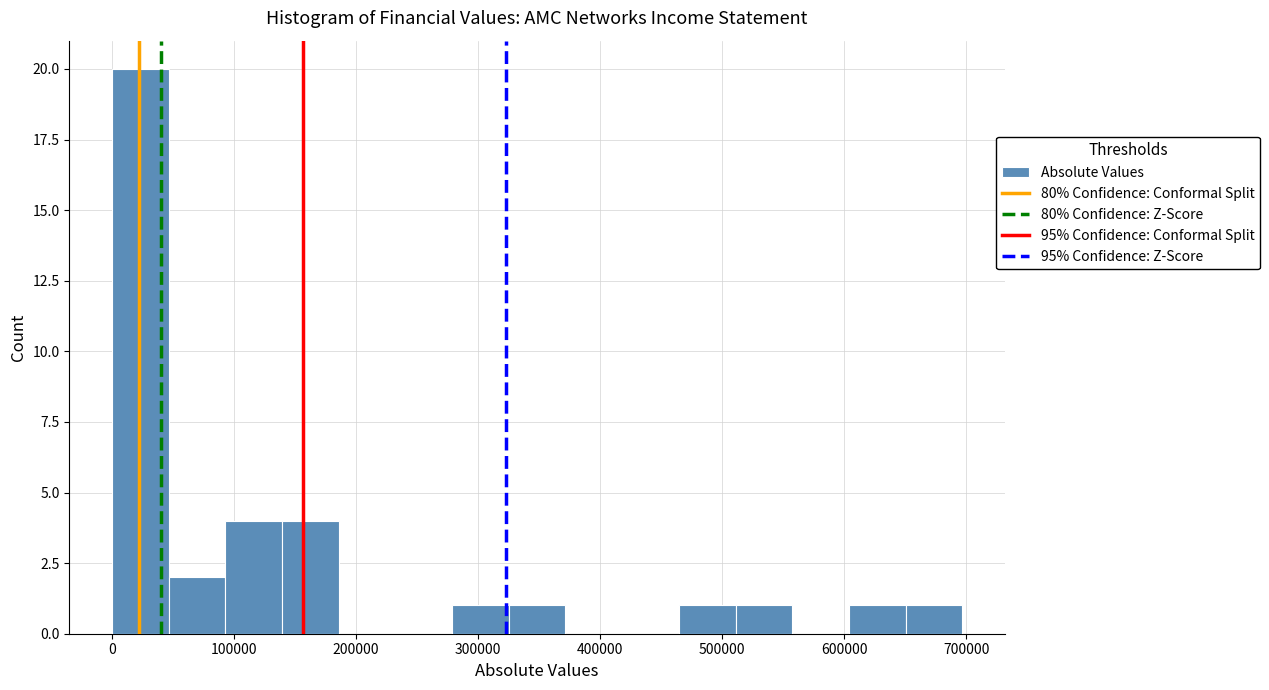

What is the height of the bar covering 510000 to 560000 on the x-axis? Neither the bar edges nor the heights are printed on the chart, so give them approximately, as read against the axes.

1